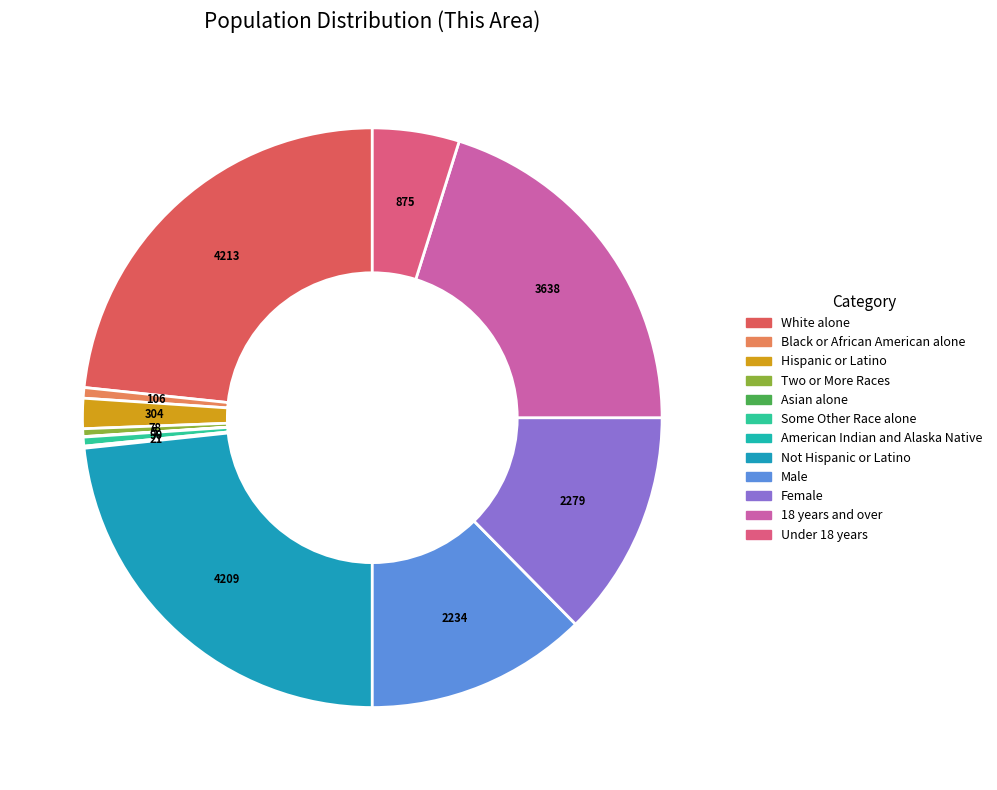

The Asian alone slice represents 7% of the pie. True or false?

False